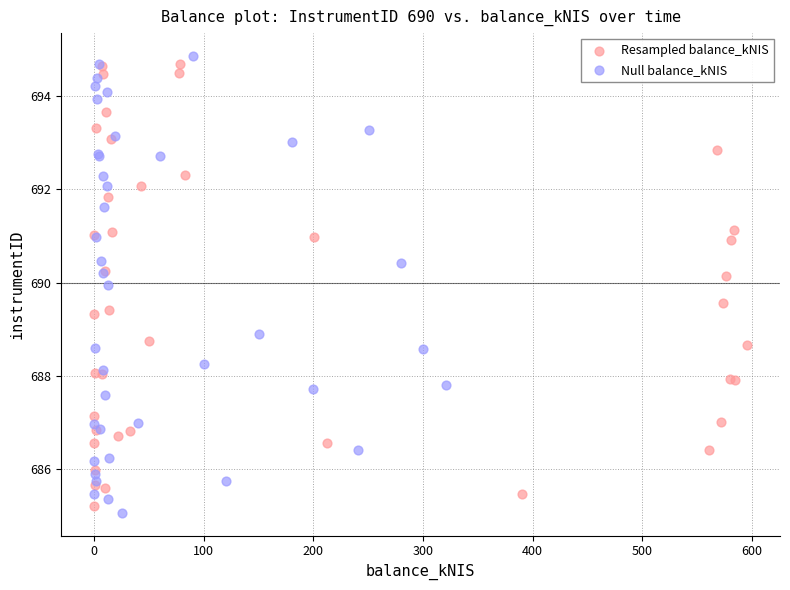

What are all the series names shown in the legend?

Resampled balance_kNIS, Null balance_kNIS